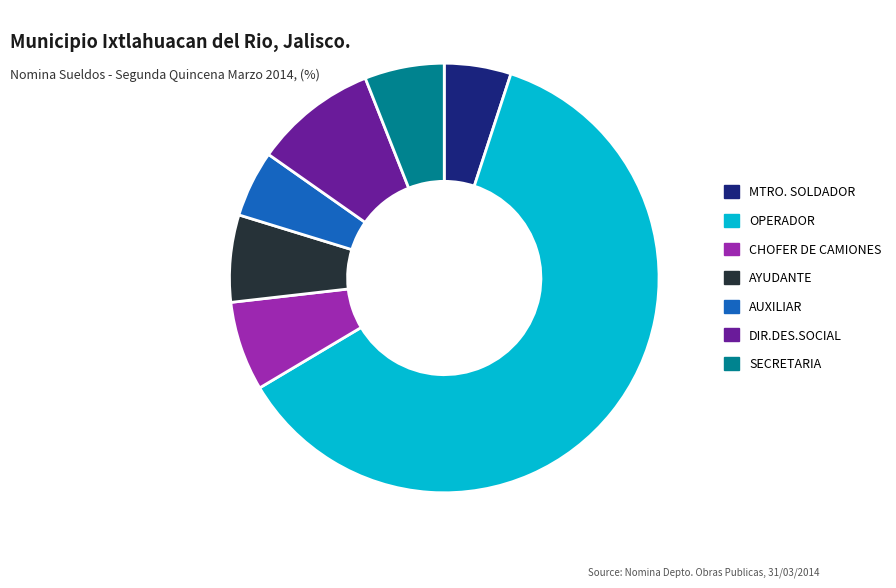

Which has a higher value, AUXILIAR or AYUDANTE?

AYUDANTE